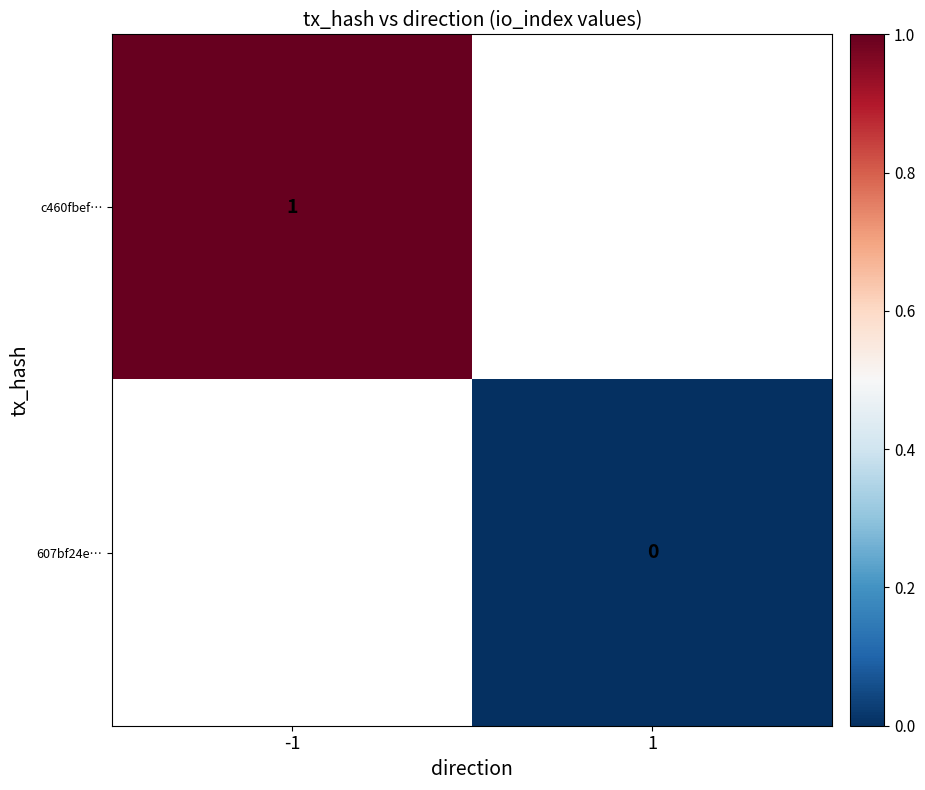

The c460fbef… series shows 1.6 at -1. True or false?

False